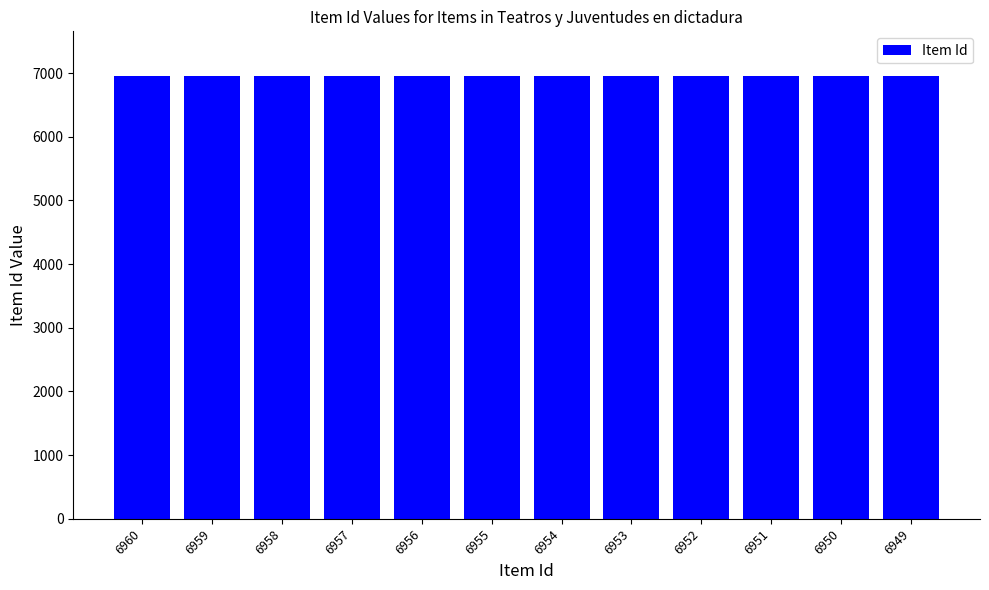

What is the change in value from 6955 to 6951?

-4